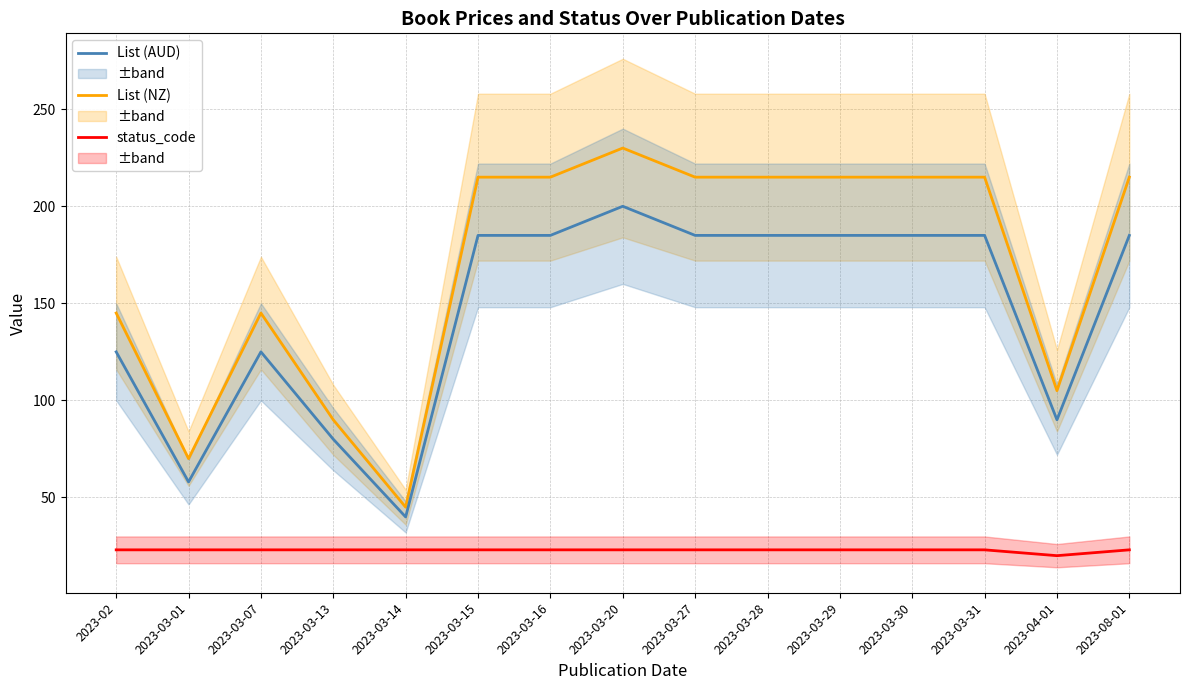

What is the label of the 2nd point from the right?

2023-04-01